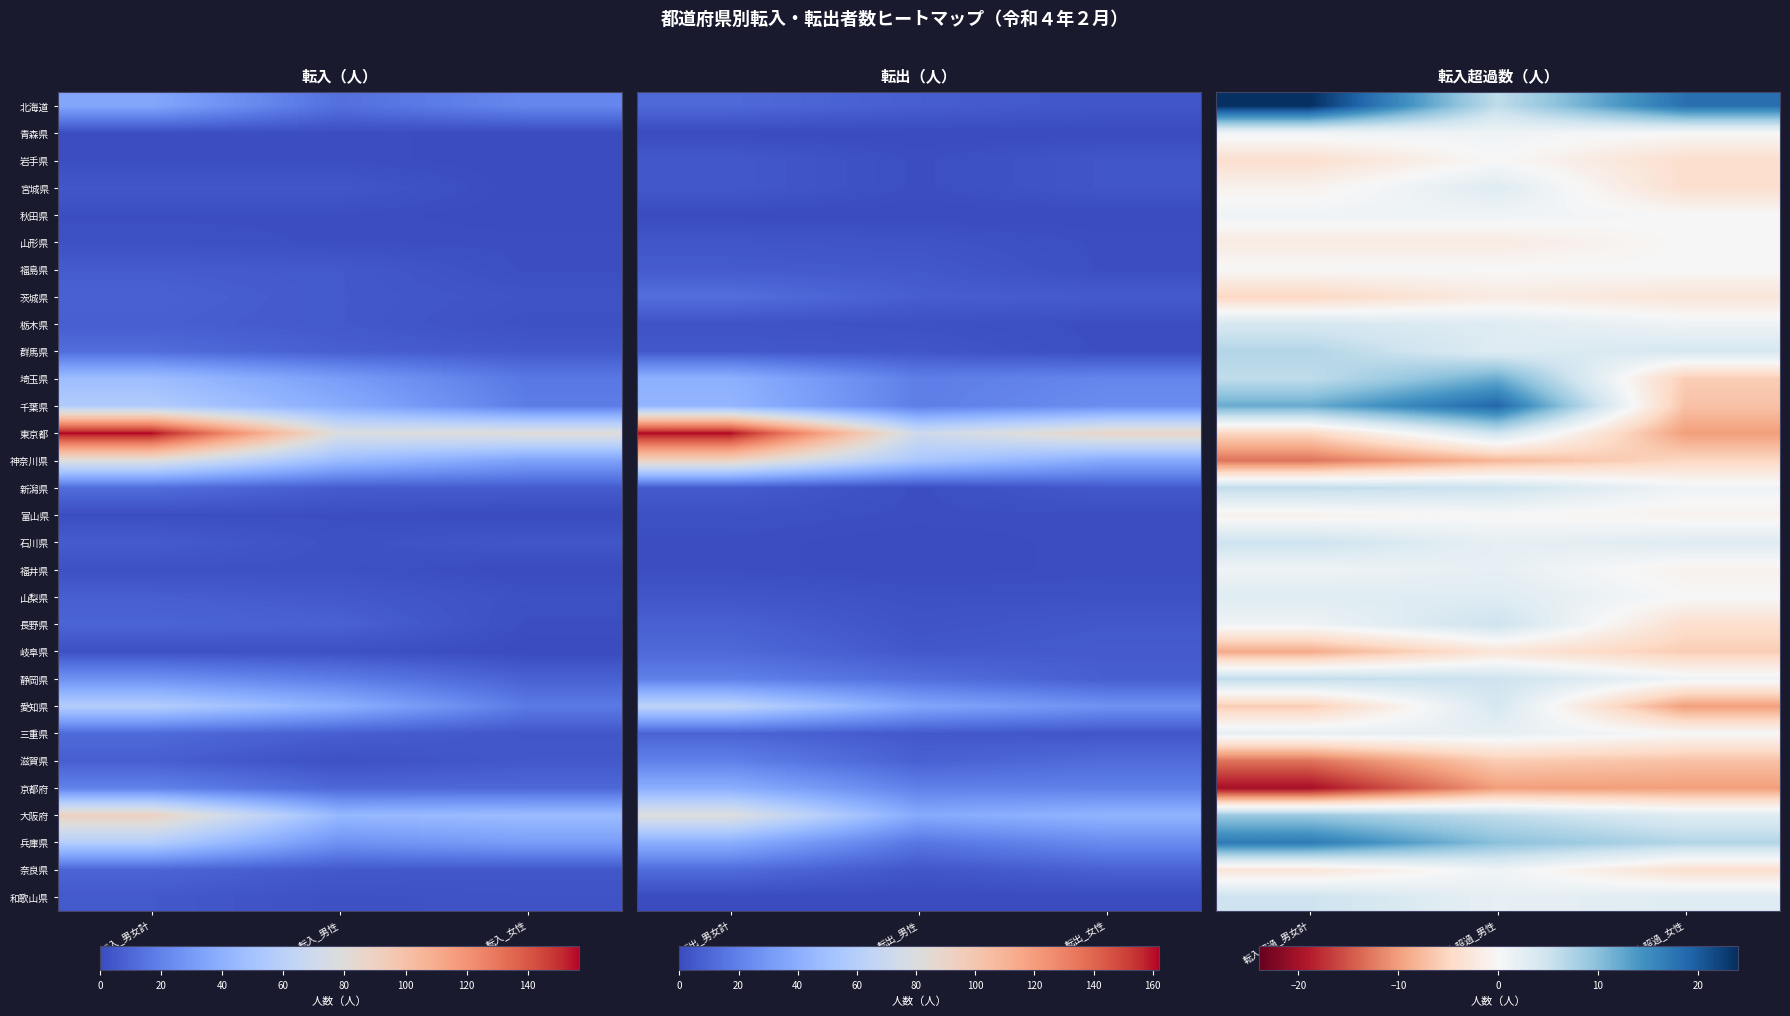

What is the difference between the 兵庫県 values at 転入超過_女性 and 転入超過_男性?

3